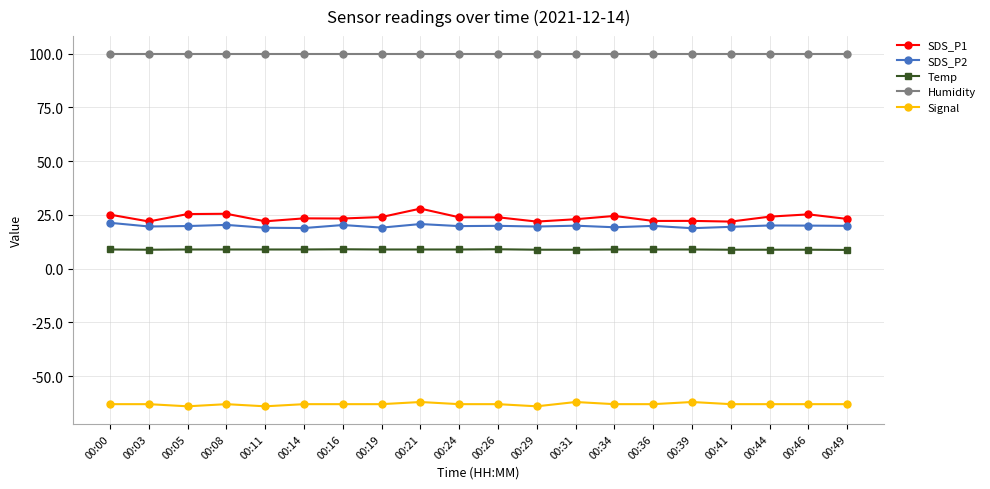

What are all the series names shown in the legend?

SDS_P1, SDS_P2, Temp, Humidity, Signal